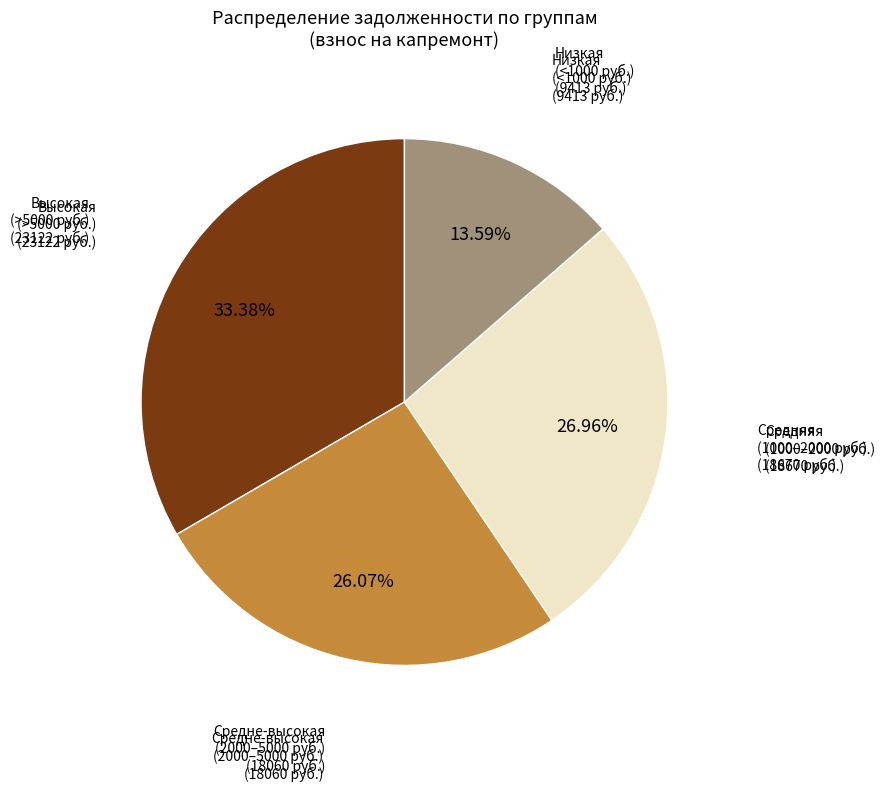

Rank the categories by value from highest to lowest.

Высокая (>5000 руб.), Средняя (1000–2000 руб.), Средне-высокая (2000–5000 руб.), Низкая (<1000 руб.)